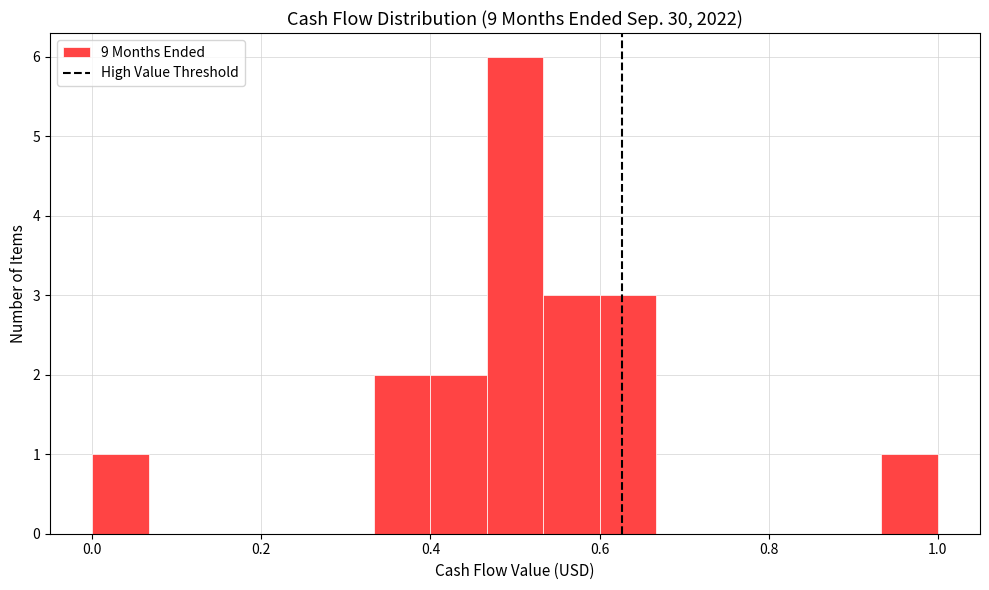

Around what value on the x-axis is the tallest bar? Give the approximate position of its centre, as read against the axis.

0.50